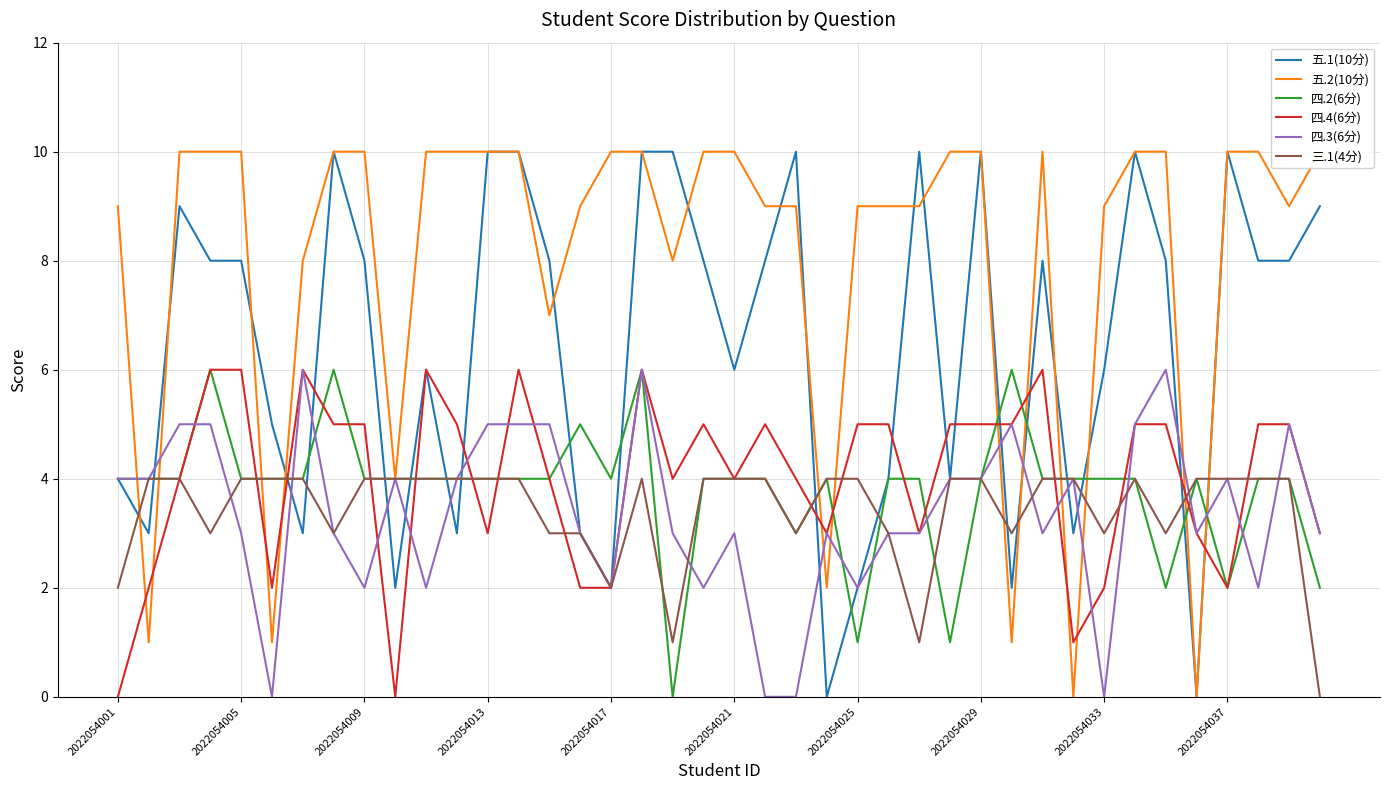

True or false: 四.2(6分) has a value of 6 at 2022054009.

False